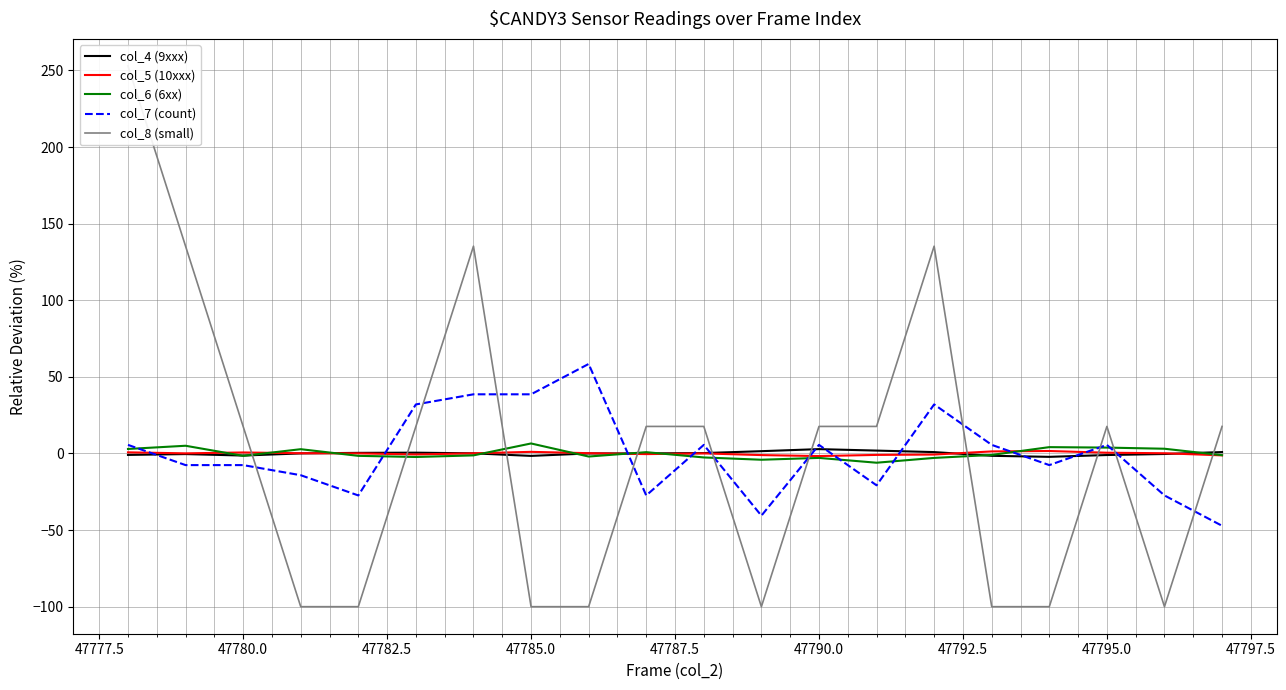

What is the minimum value for col_7 (count)?

-47.2